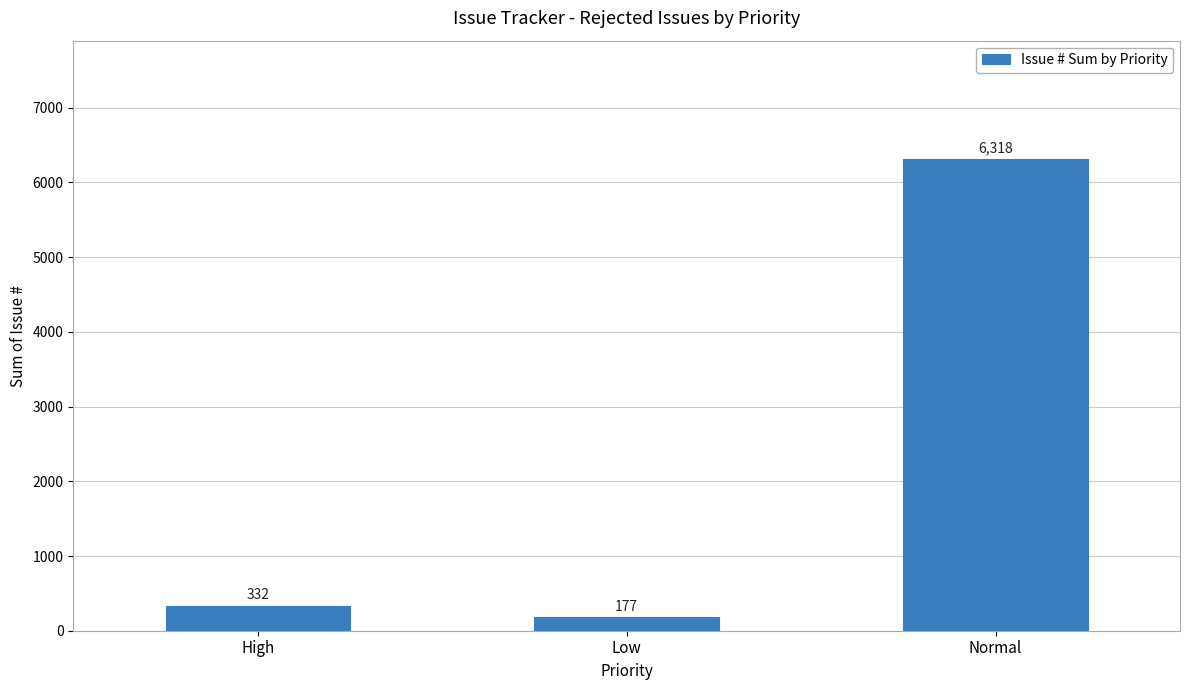

Between Normal and High, which is larger?

Normal